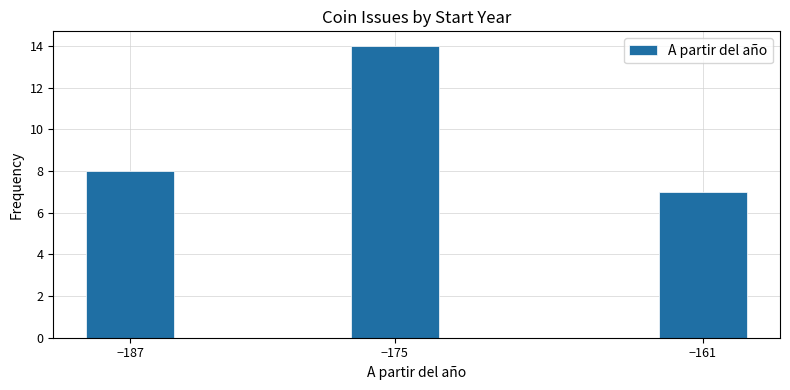

Reading left to right, what are all the values shown in this chart?

−187=8	−175=14	−161=7